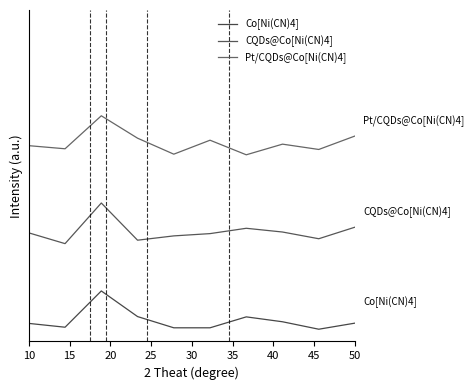

Does the chart display data point markers on the line(s)?

No